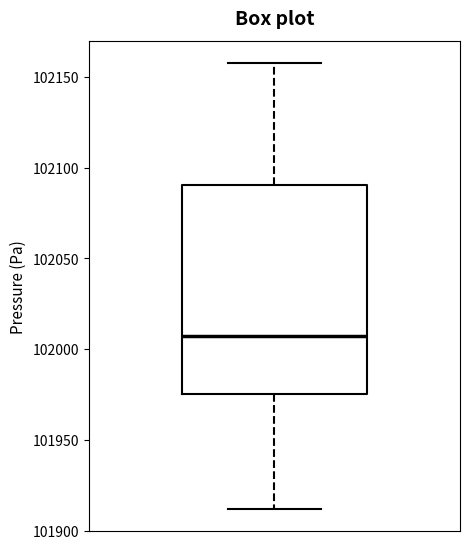

Read this box plot against the y-axis: the position of the median line, the range covered by the box, and the ends of both whiskers. The values are not printed on the chart, so give them approximately, as read against the axis.

median 102005, box 101975 to 102090, whiskers 101910 to 102160